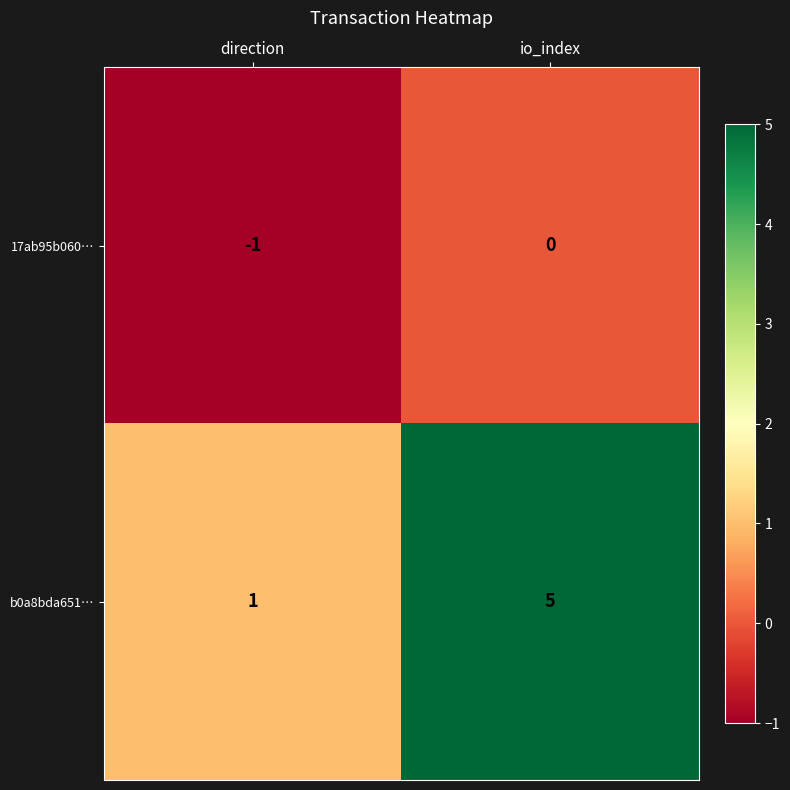

Is the value of 17ab95b060… at io_index greater than the value of b0a8bda651… at direction?

No